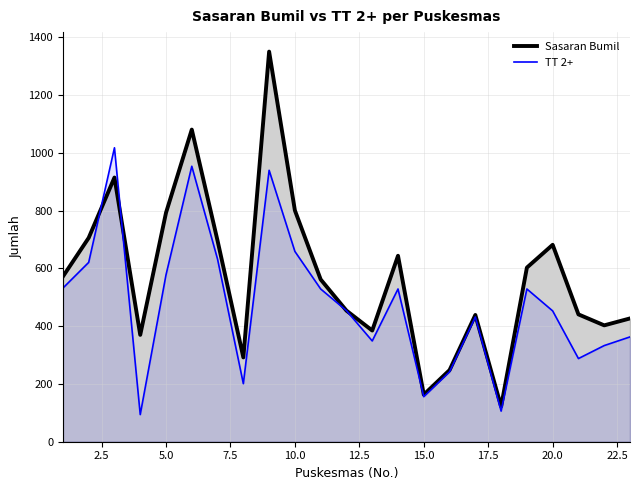

What is the total value across all series at 15.0?

319